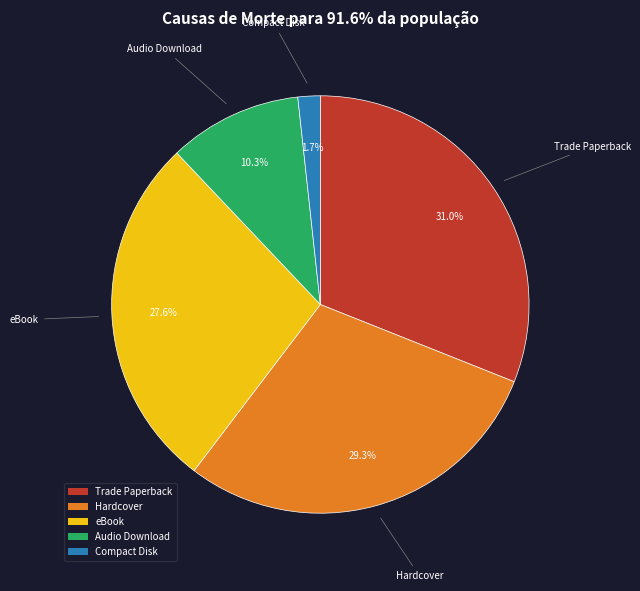

Is eBook the majority of the pie?

No